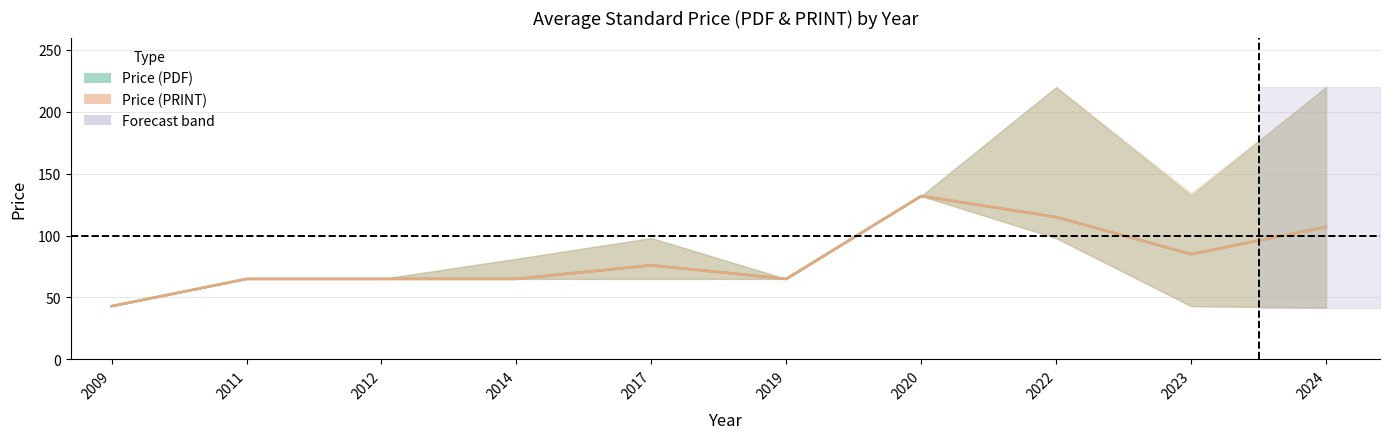

List the labels in order of Price (PRINT) upper value, smallest first.

2009, 2011, 2012, 2019, 2014, 2017, 2020, 2023, 2022, 2024